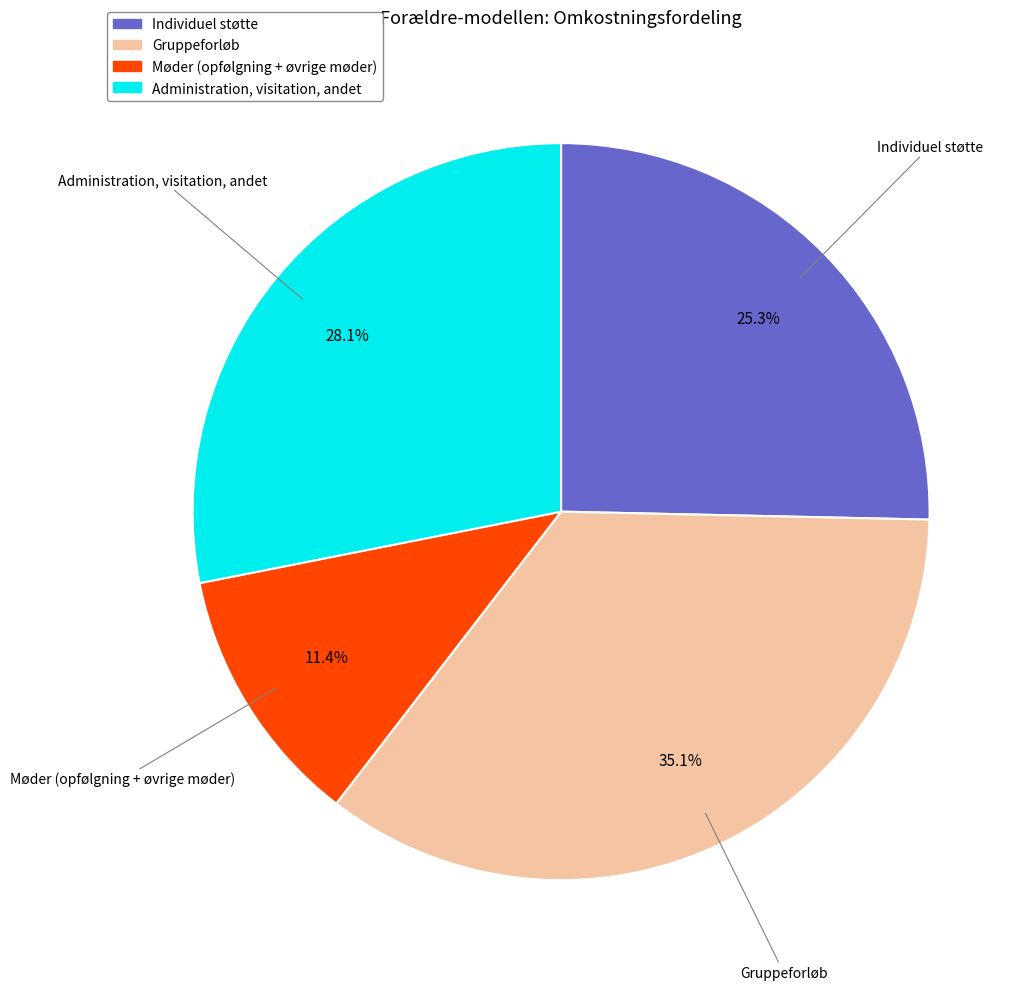

Does Møder (opfølgning + øvrige møder) represent more than half of the total?

No